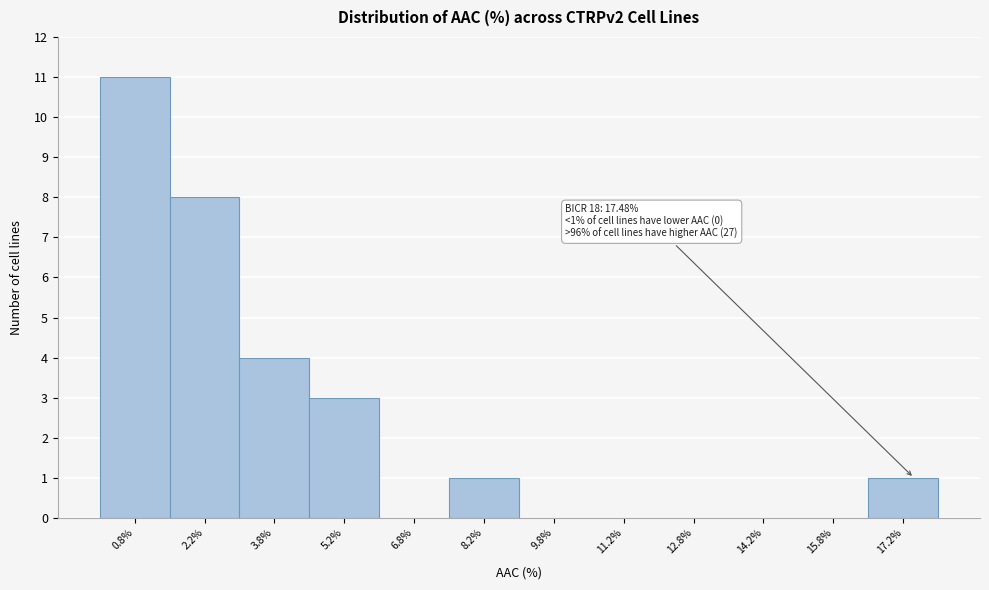

Which range on the x-axis has the tallest bar?

0.0 to 1.5